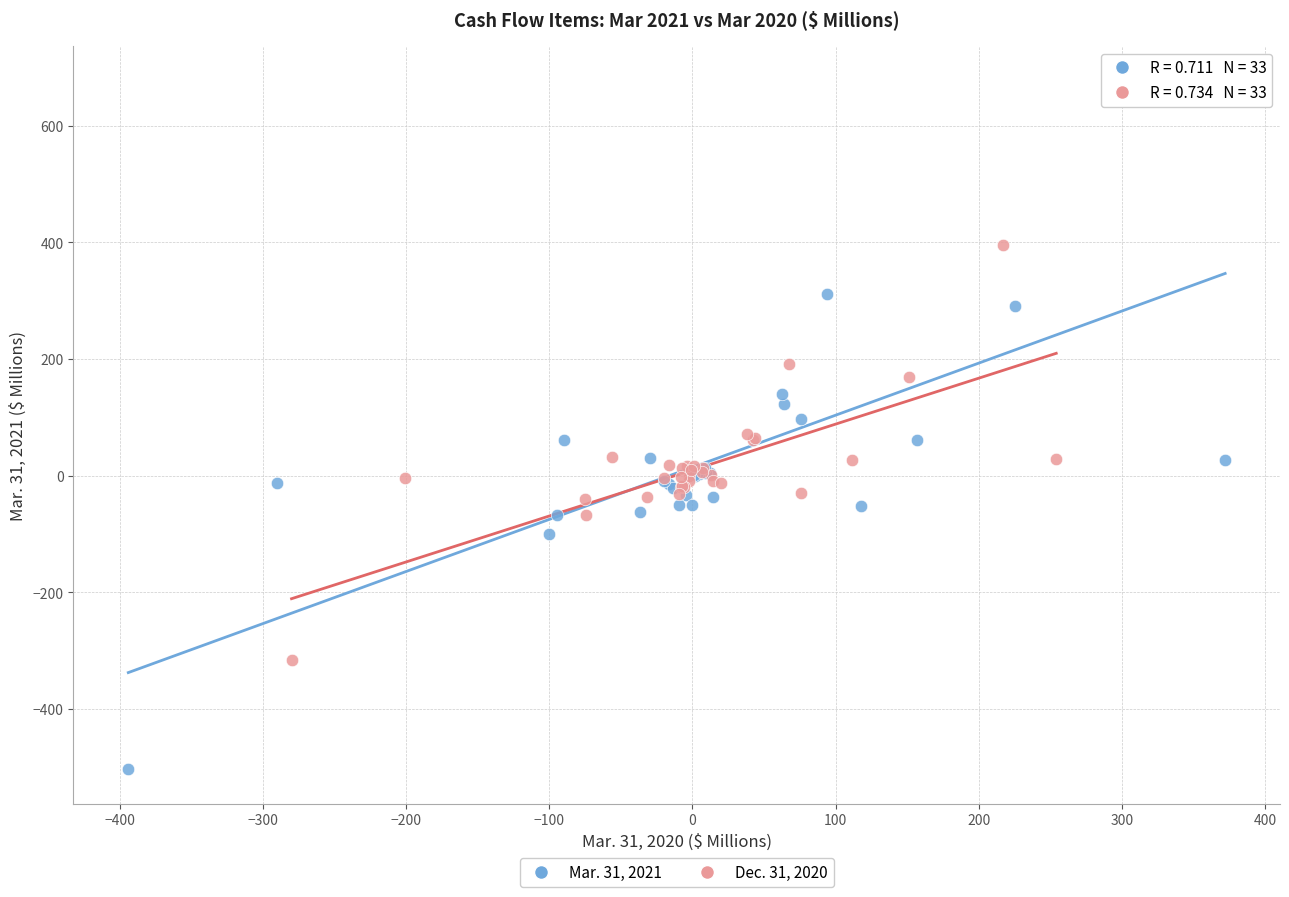

Which series reaches the minimum Y coordinate?

Mar. 31, 2021